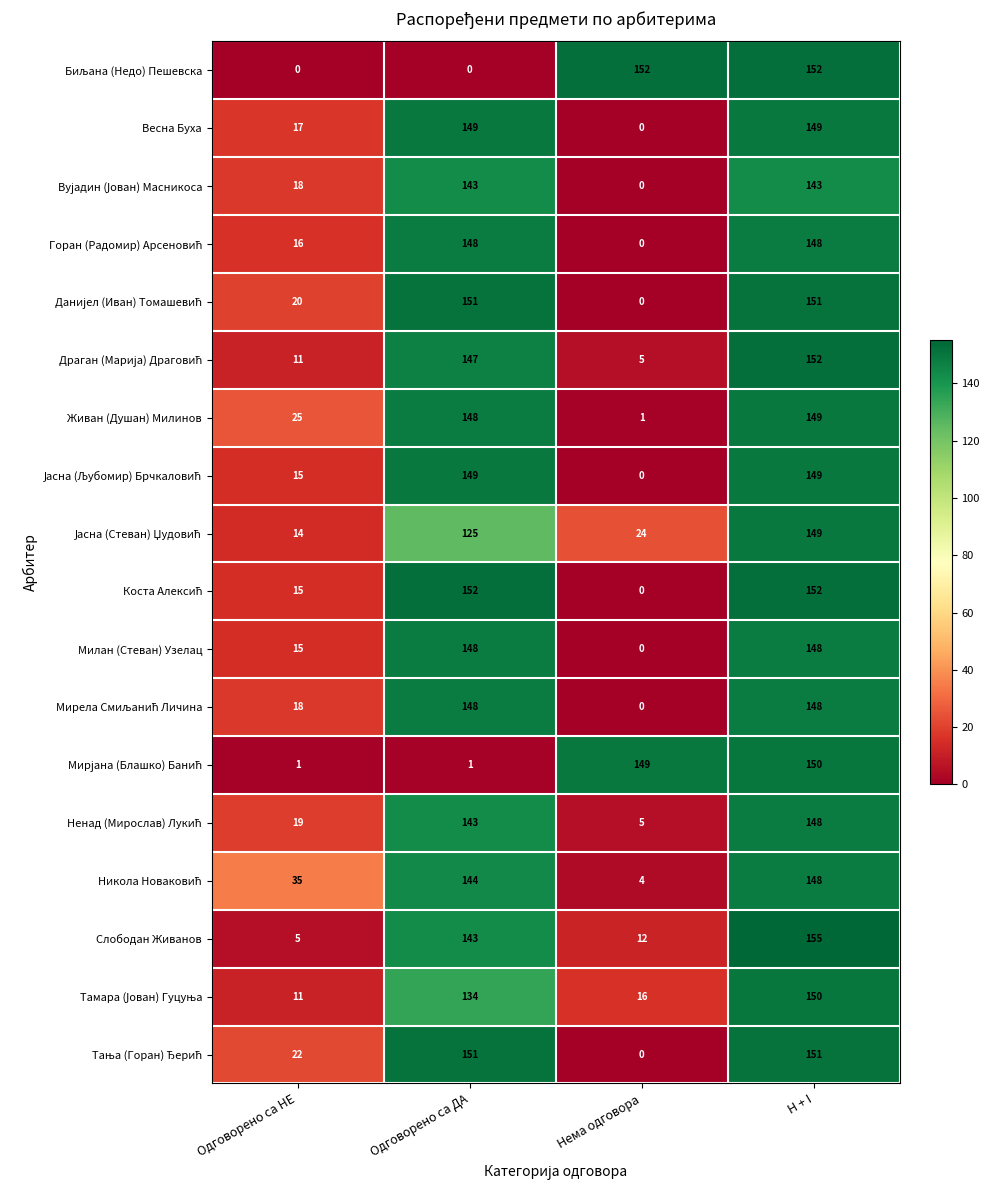

What is the sum of all Милан (Стеван) Узелац values?

311